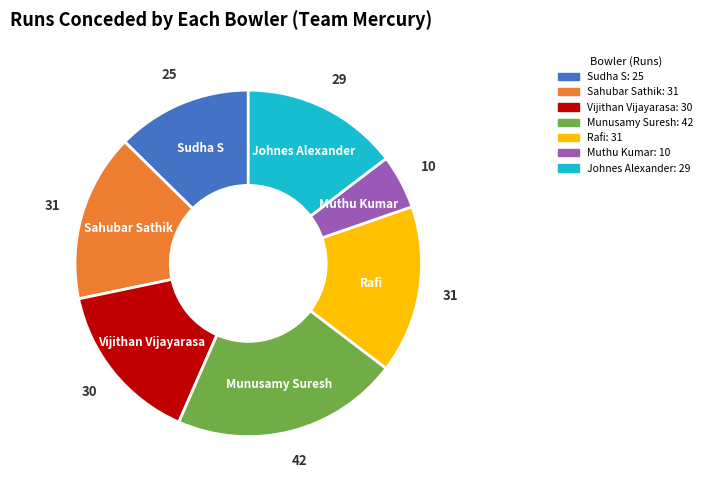

True or false: Rafi accounts for 24% of the total.

False